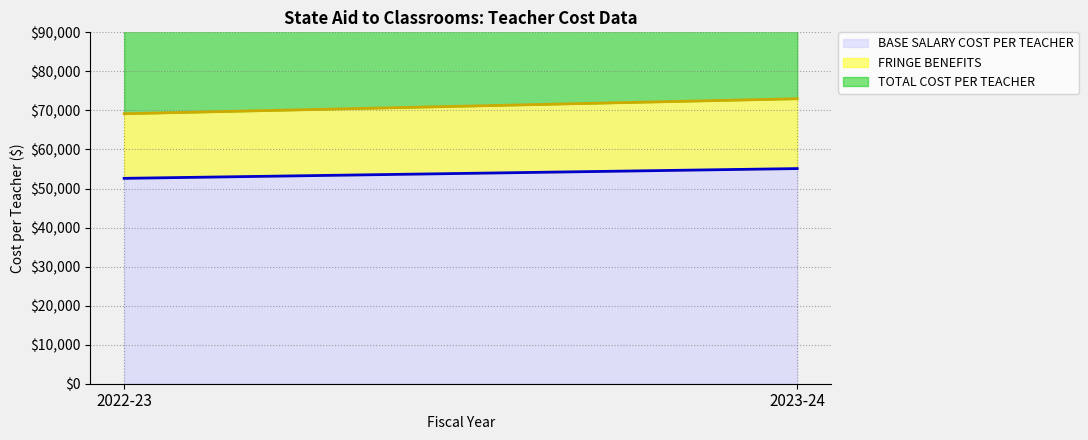

At 2023-24, list the series in order from smallest to largest.

FRINGE BENEFITS, BASE SALARY COST PER TEACHER, TOTAL COST PER TEACHER